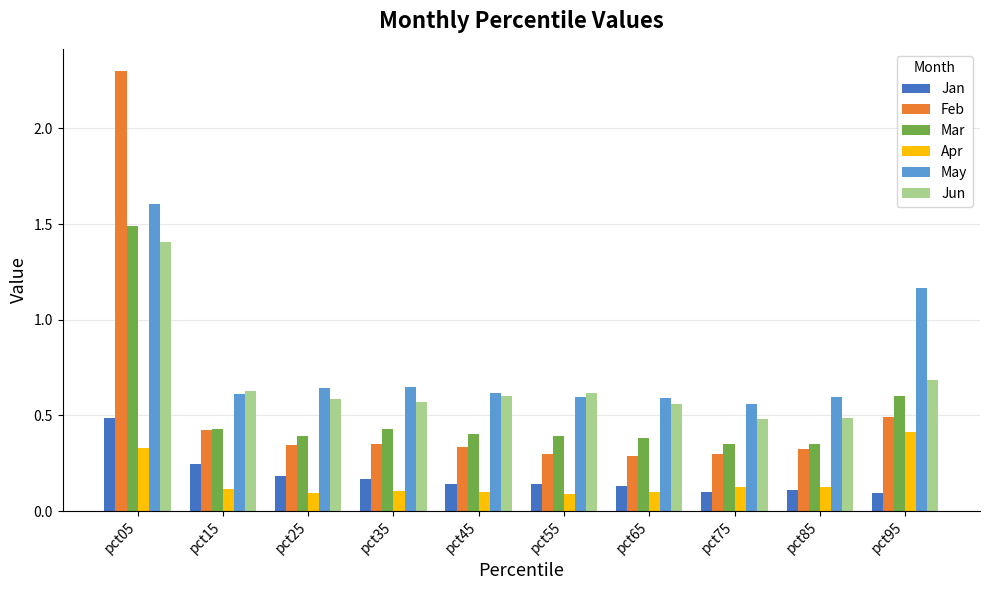

What are all the series names shown in the legend?

Jan, Feb, Mar, Apr, May, Jun